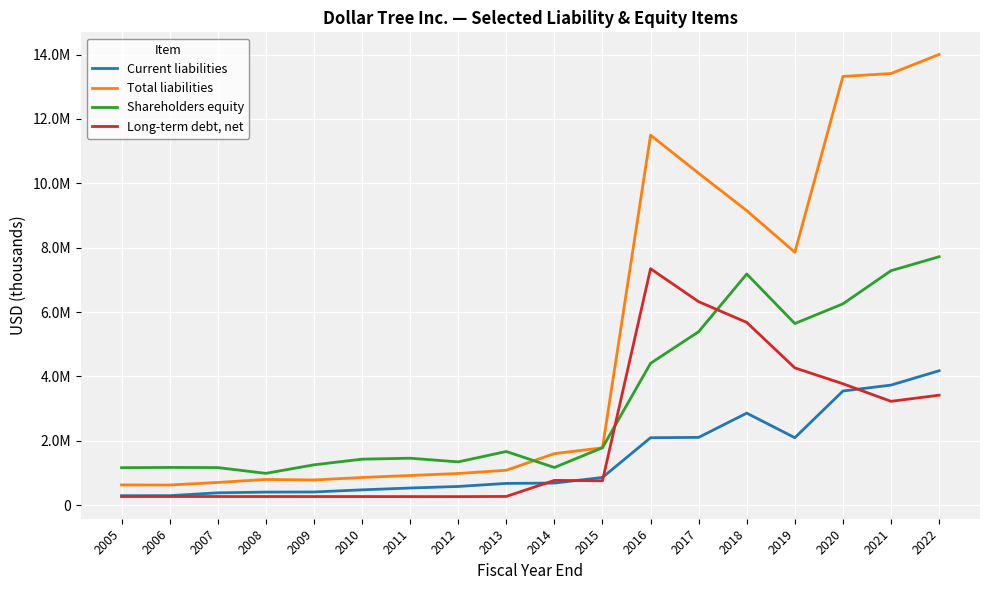

The Current liabilities series shows 3730300 at 2021. True or false?

True